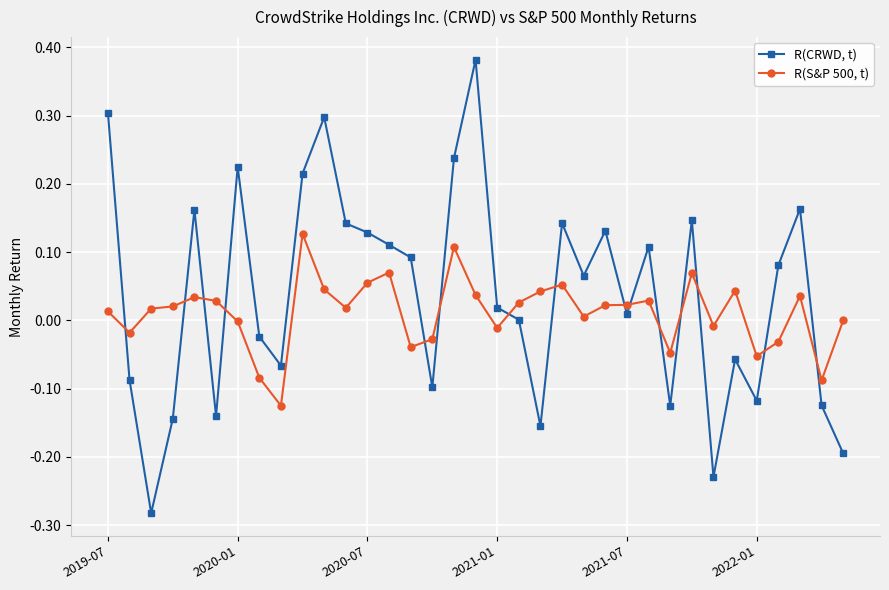

What is the sum of all R(CRWD, t) values?

1.3